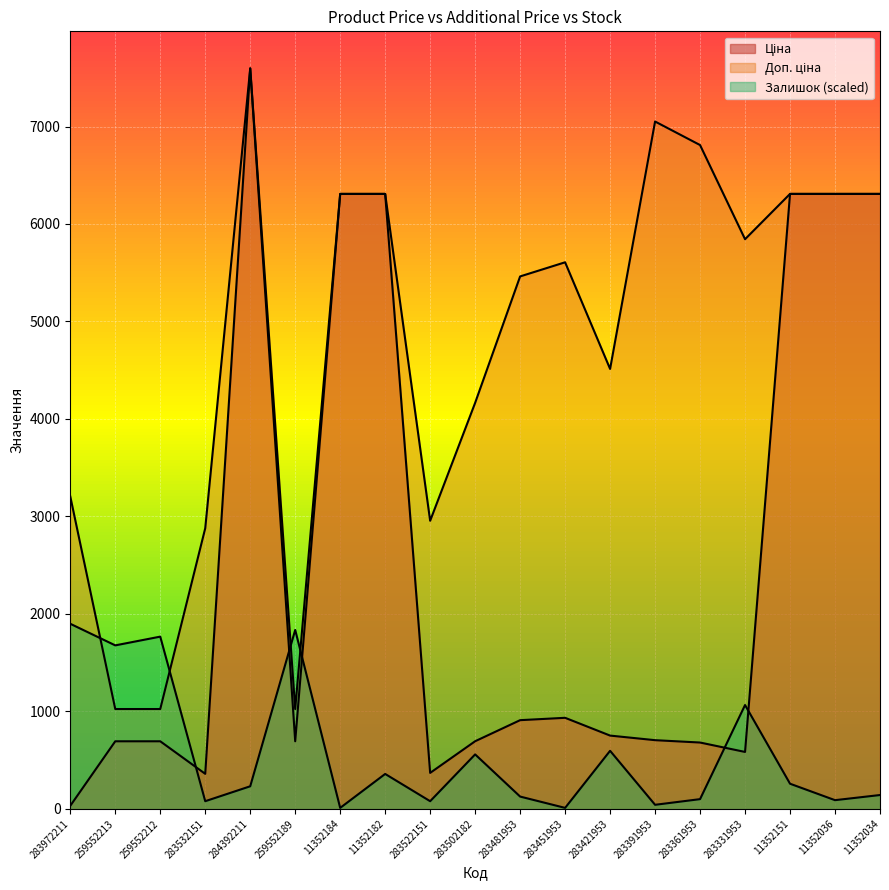

At which category is the sum across all series the highest?

284392211